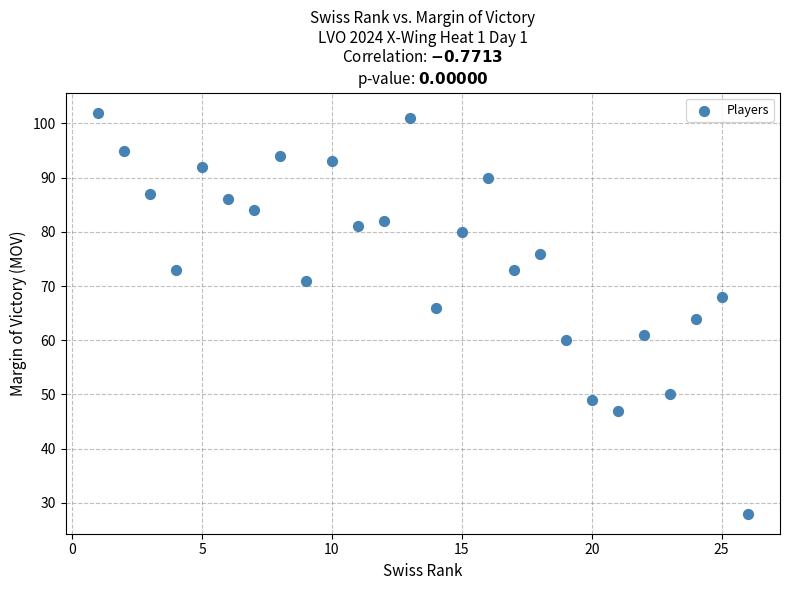

What is the range of Y values (max minus min)?

74